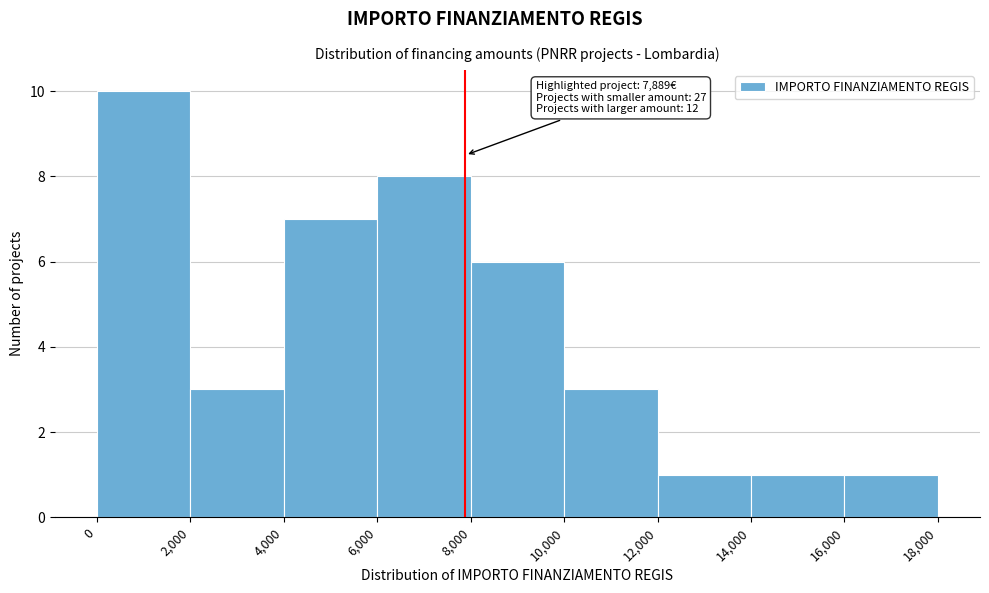

Over which range of the x-axis is the bar tallest?

0 to 2,000